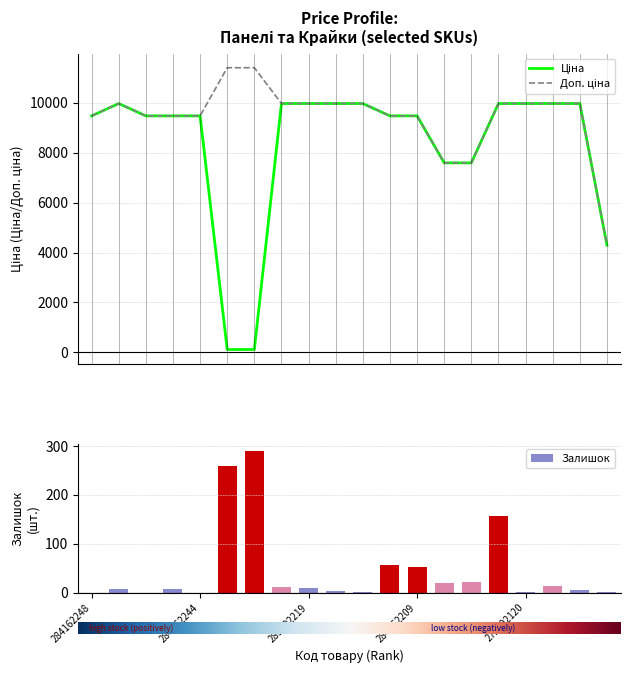

What position from the left is 15?

16